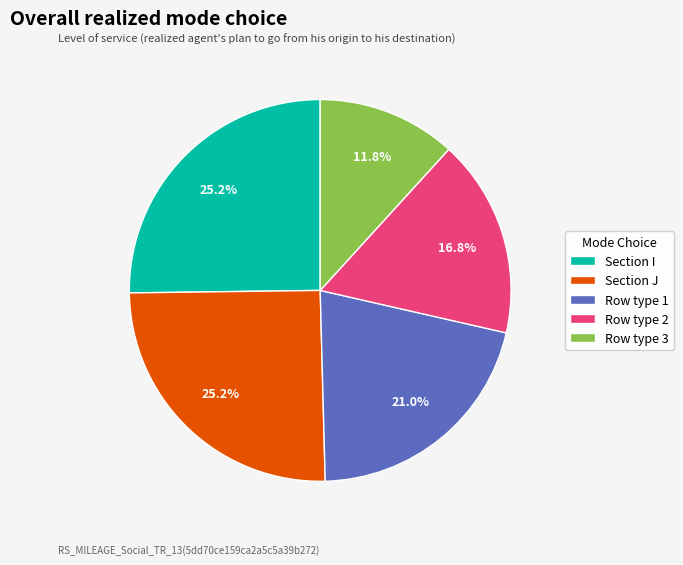

Approximately how many times larger is the value at Section I compared to Row type 3?

2.1